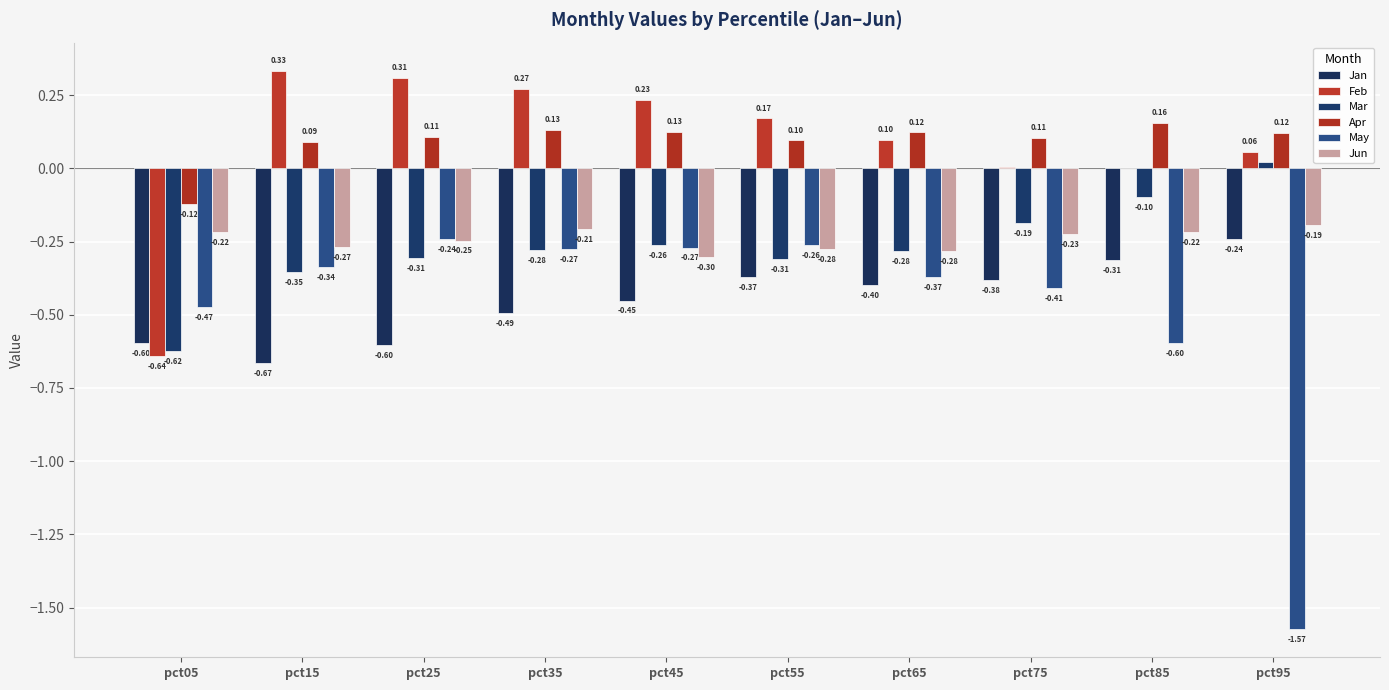

Reading right to left, transcribe all the data shown in this chart.

Jan: -0.2	-0.3	-0.4	-0.4	-0.4	-0.5	-0.5	-0.6	-0.7	-0.6
Feb: 0.1	0.0	0.0	0.1	0.2	0.2	0.3	0.3	0.3	-0.6
Mar: 0.0	-0.1	-0.2	-0.3	-0.3	-0.3	-0.3	-0.3	-0.4	-0.6
Apr: 0.1	0.2	0.1	0.1	0.1	0.1	0.1	0.1	0.1	-0.1
May: -1.6	-0.6	-0.4	-0.4	-0.3	-0.3	-0.3	-0.2	-0.3	-0.5
Jun: -0.2	-0.2	-0.2	-0.3	-0.3	-0.3	-0.2	-0.2	-0.3	-0.2